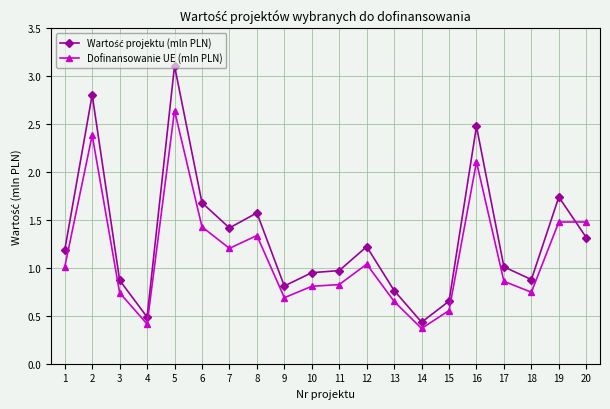

What is the greatest value displayed?

3.1